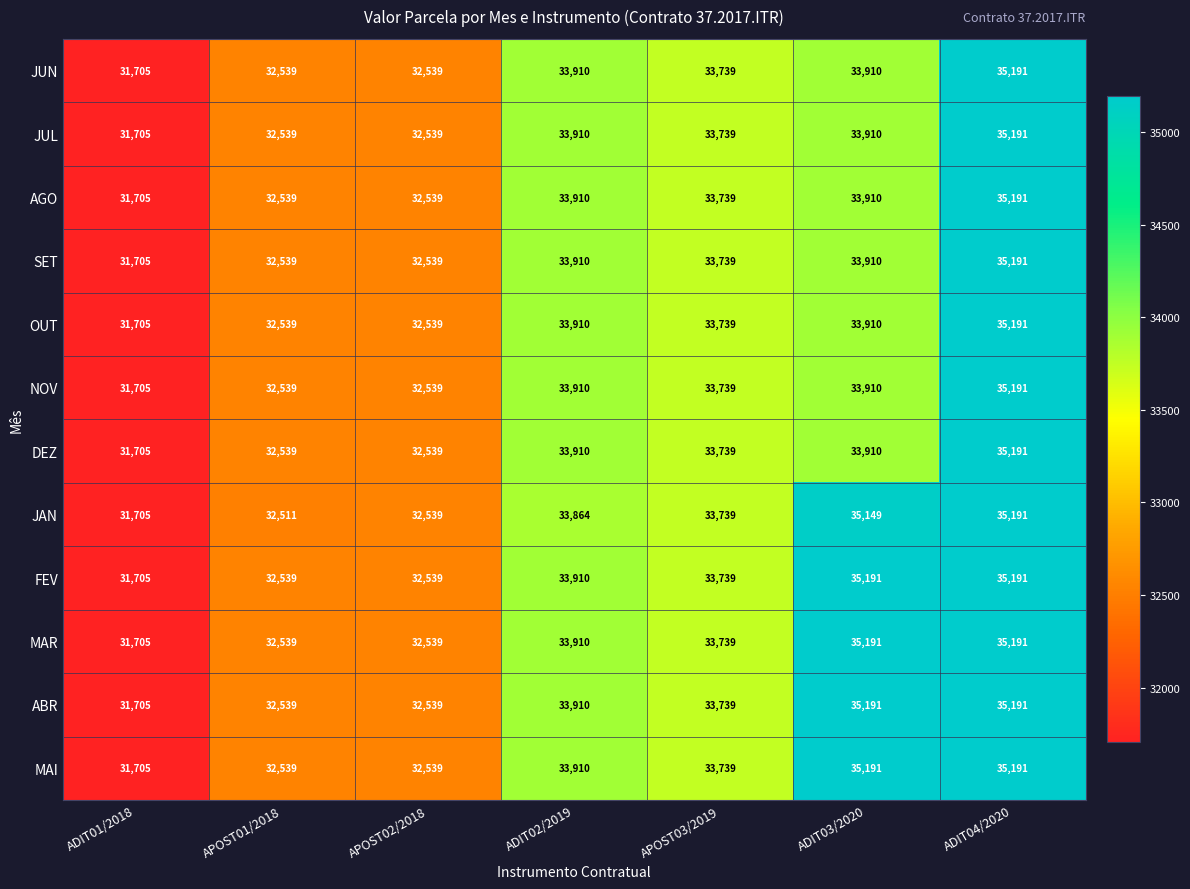

Where does the FEV series first go above 33739?

ADIT02/2019